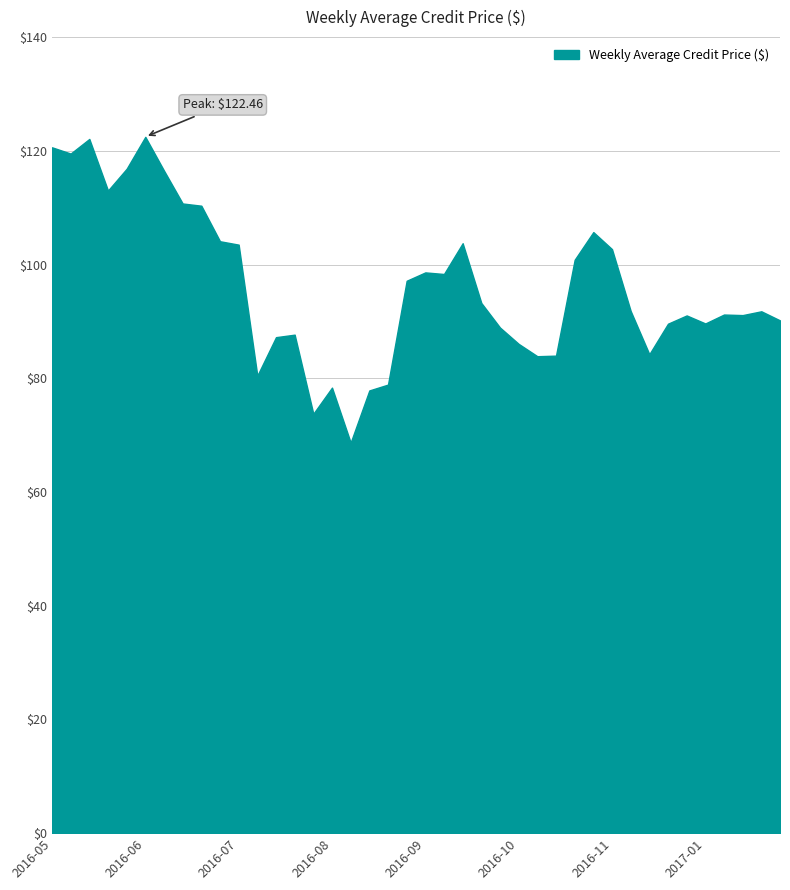

What is the difference between the maximum and minimum values?

53.8